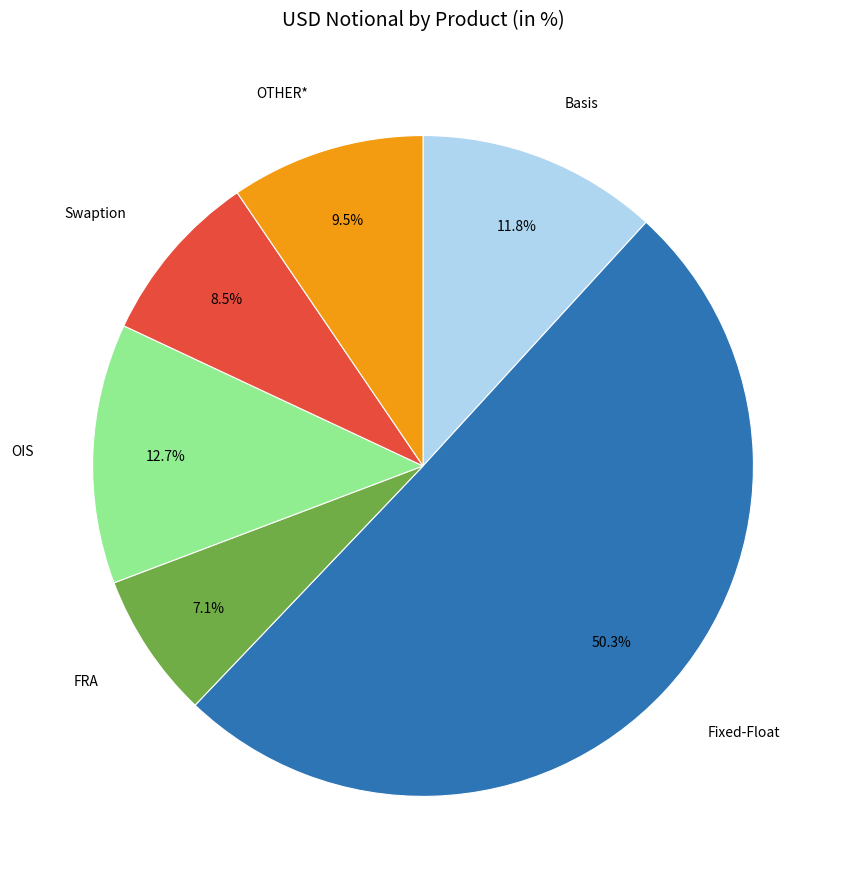

Is it true that FRA is 7% of the pie?

True